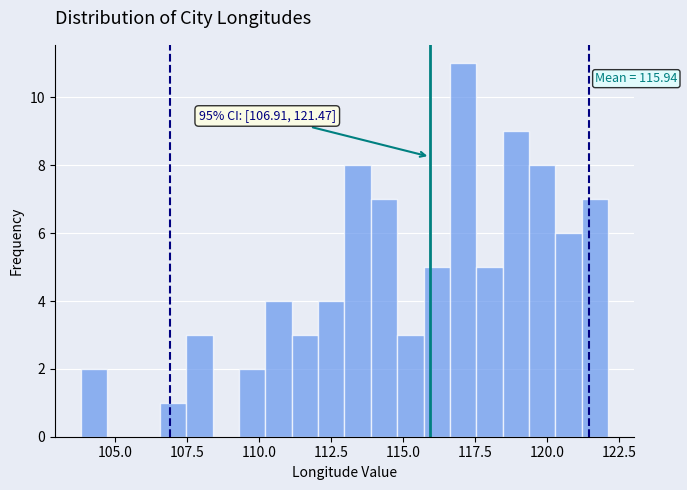

Around what value on the x-axis is the tallest bar? Give the approximate position of its centre, as read against the axis.

117.0